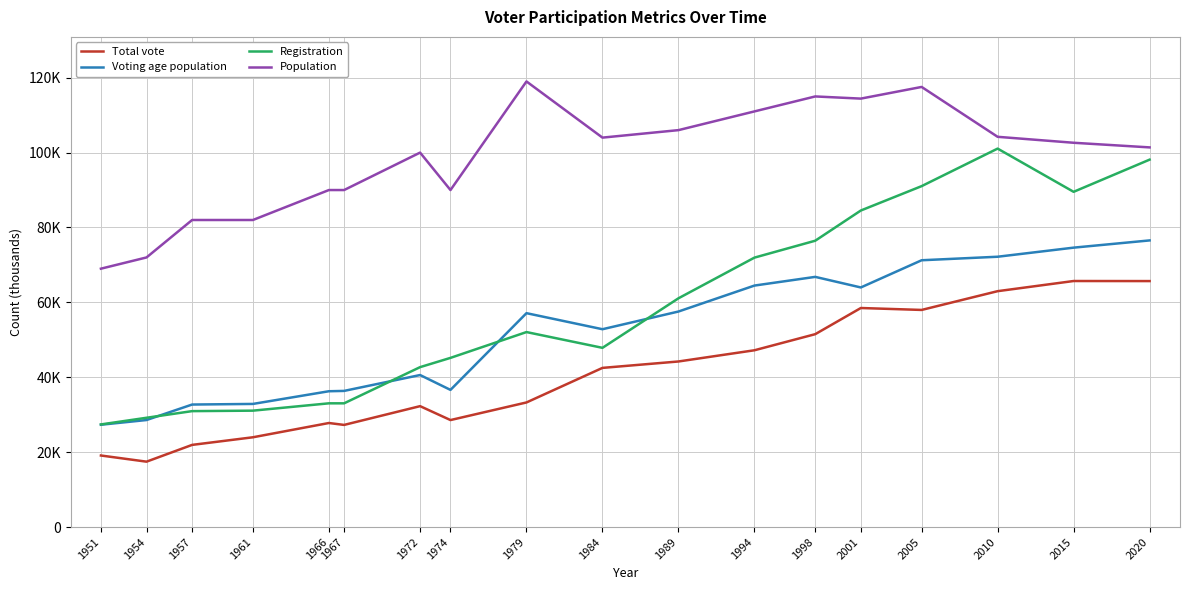

Is this an area chart (filled region under the line)?

No